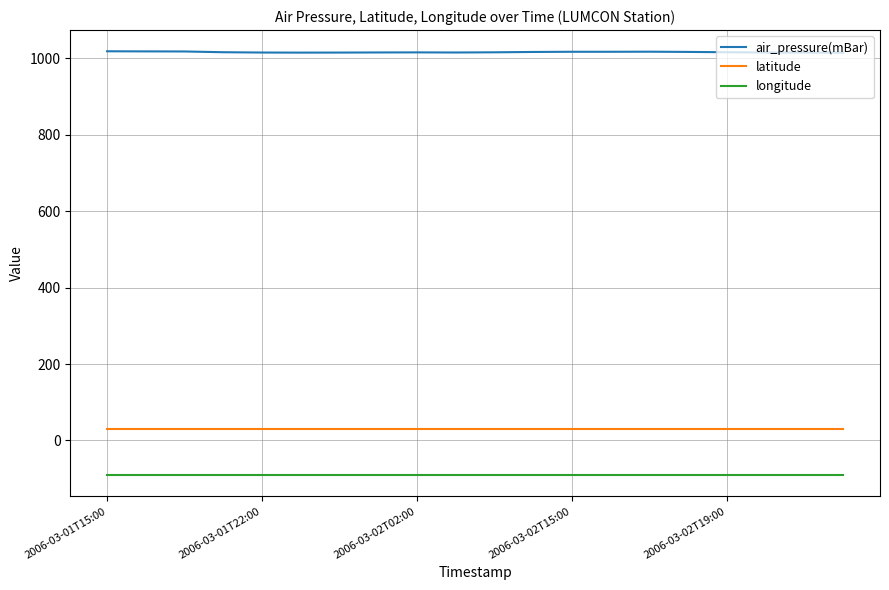

Which series has the largest total across all categories?

air_pressure(mBar)